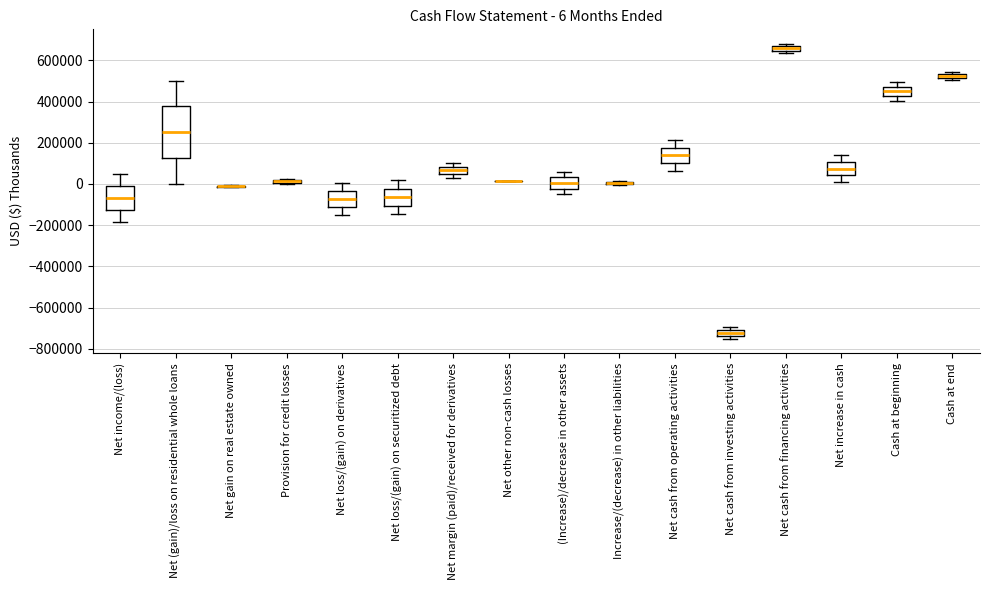

Which box is the tallest, from its lower edge to its upper edge?

Net (gain)/loss on residential whole loans